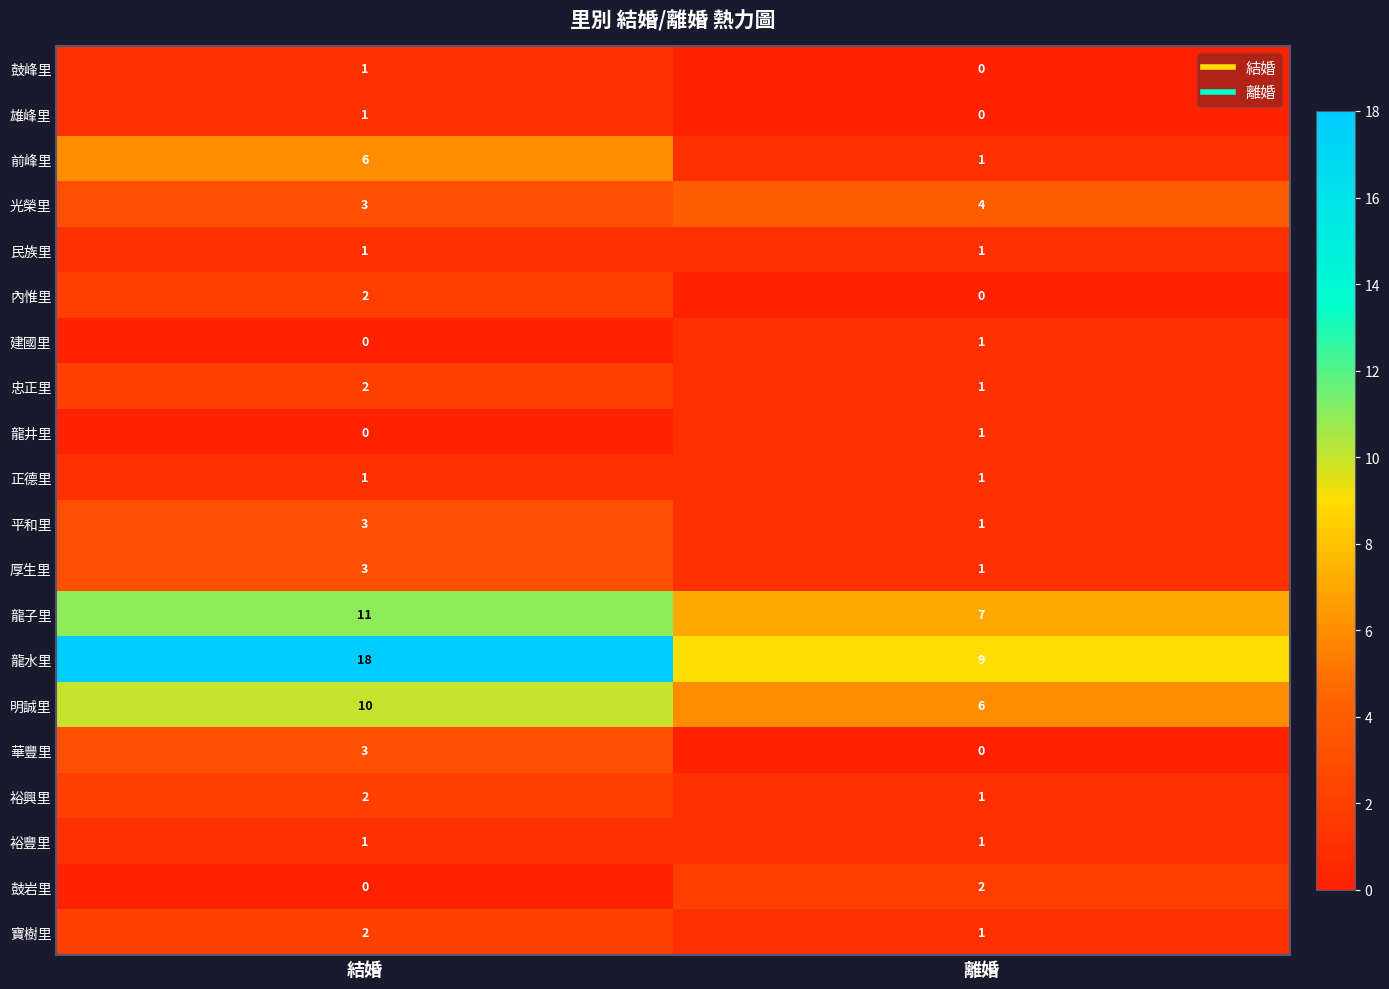

What is the difference between the 龍水里 values at 離婚 and 結婚?

9